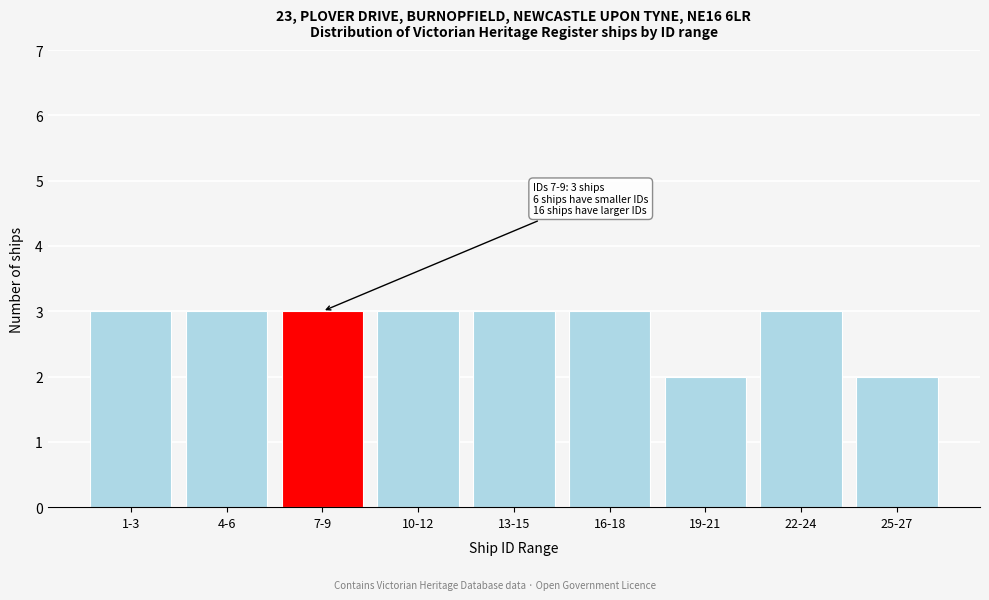

Reading left to right, what are all the values shown in this chart?

3	3	3	3	3	3	2	3	2